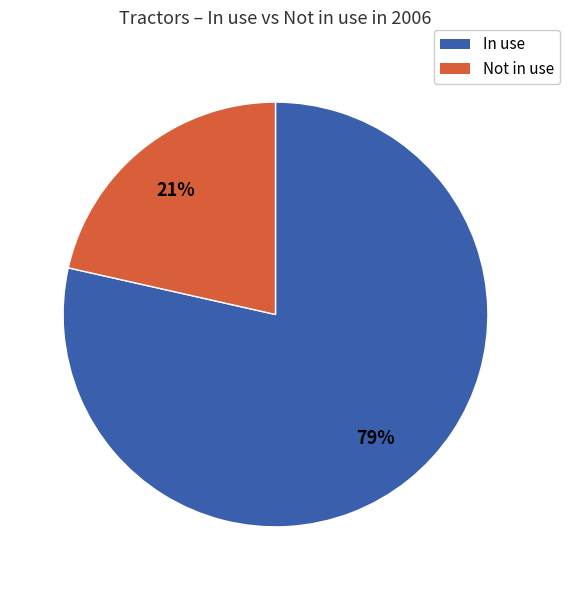

Is In use the majority of the pie?

Yes